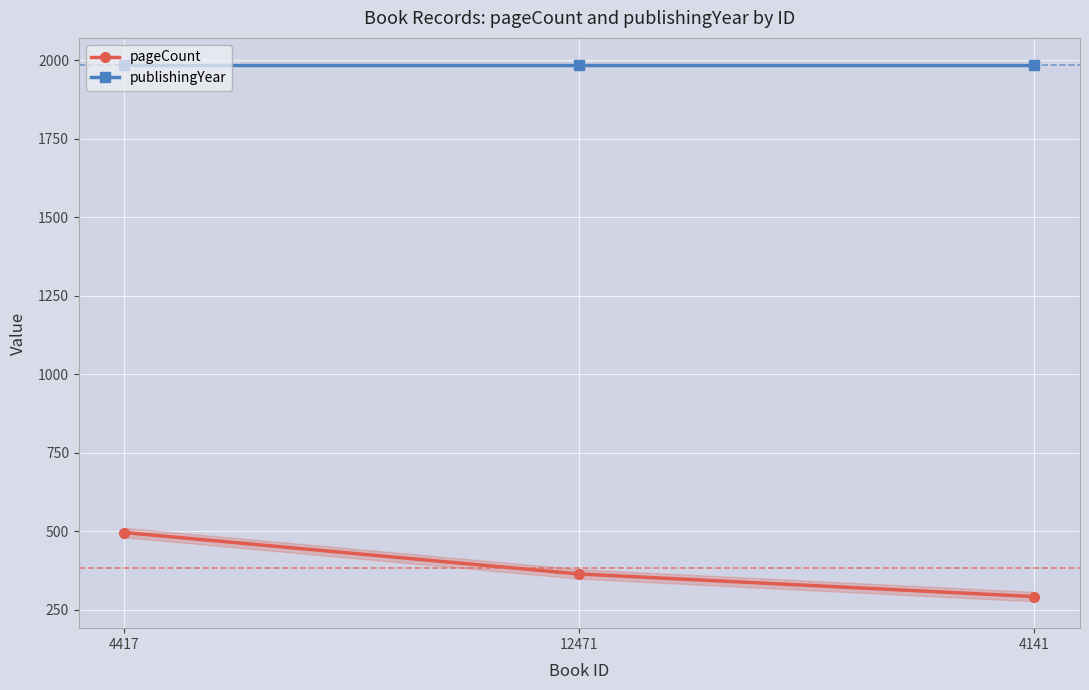

The value of pageCount at 4141 is 292. True or false?

True